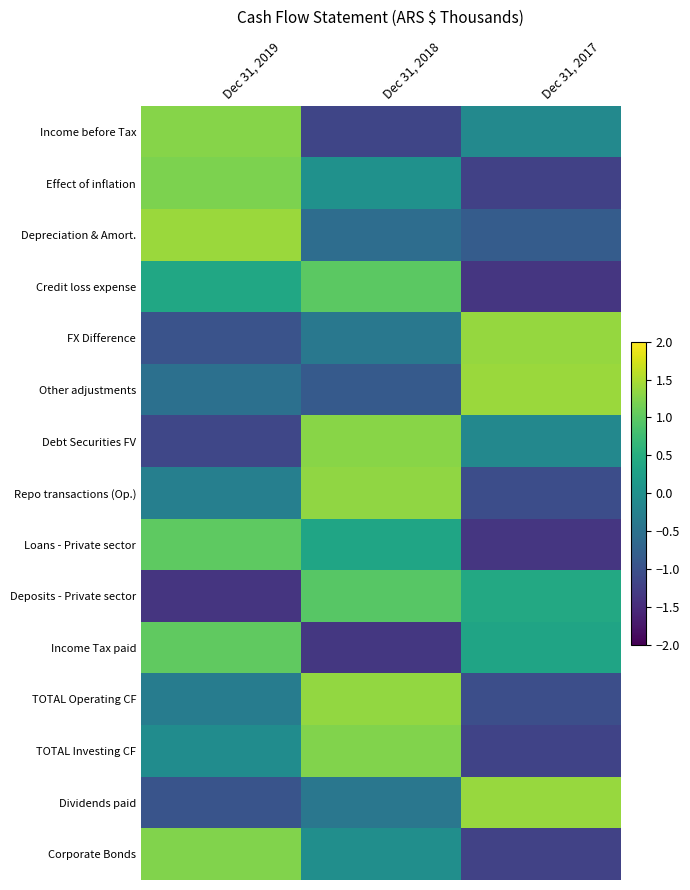

Reading left to right, transcribe all the data shown in this chart.

Income before Tax: Dec 31, 2019=1.3	Dec 31, 2018=-1.2	Dec 31, 2017=-0.1
Effect of inflation: Dec 31, 2019=1.2	Dec 31, 2018=0.0	Dec 31, 2017=-1.2
Depreciation & Amort.: Dec 31, 2019=1.4	Dec 31, 2018=-0.6	Dec 31, 2017=-0.8
Credit loss expense: Dec 31, 2019=0.4	Dec 31, 2018=1.0	Dec 31, 2017=-1.4
FX Difference: Dec 31, 2019=-1.0	Dec 31, 2018=-0.4	Dec 31, 2017=1.4
Other adjustments: Dec 31, 2019=-0.5	Dec 31, 2018=-0.9	Dec 31, 2017=1.4
Debt Securities FV: Dec 31, 2019=-1.2	Dec 31, 2018=1.3	Dec 31, 2017=-0.1
Repo transactions (Op.): Dec 31, 2019=-0.3	Dec 31, 2018=1.3	Dec 31, 2017=-1.1
Loans - Private sector: Dec 31, 2019=1.0	Dec 31, 2018=0.3	Dec 31, 2017=-1.4
Deposits - Private sector: Dec 31, 2019=-1.4	Dec 31, 2018=1.0	Dec 31, 2017=0.4
Income Tax paid: Dec 31, 2019=1.0	Dec 31, 2018=-1.4	Dec 31, 2017=0.3
TOTAL Operating CF: Dec 31, 2019=-0.3	Dec 31, 2018=1.4	Dec 31, 2017=-1.0
TOTAL Investing CF: Dec 31, 2019=-0.1	Dec 31, 2018=1.2	Dec 31, 2017=-1.2
Dividends paid: Dec 31, 2019=-1.0	Dec 31, 2018=-0.4	Dec 31, 2017=1.4
Corporate Bonds: Dec 31, 2019=1.2	Dec 31, 2018=-0.0	Dec 31, 2017=-1.2